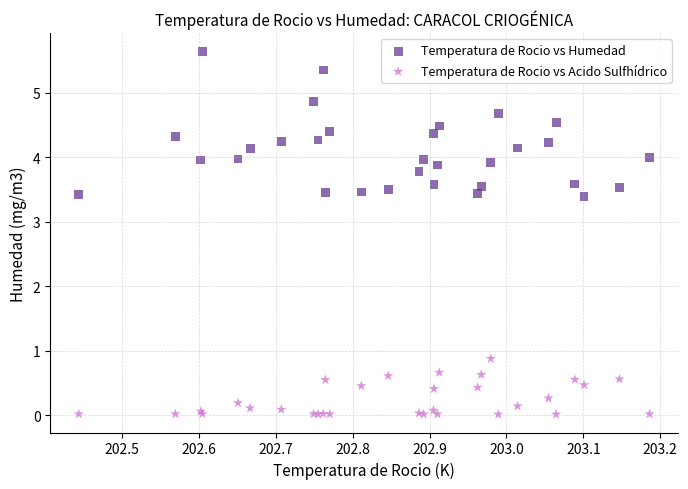

Across all series, what Y value is closest to 2?

0.9